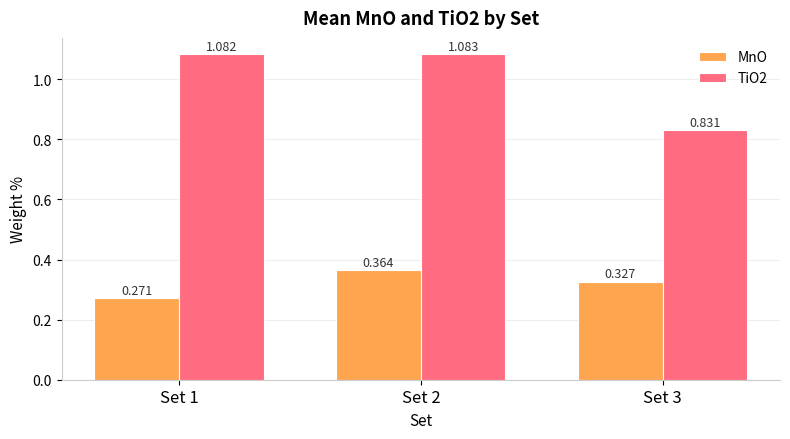

Is the value of TiO2 at Set 2 greater than the value of MnO at Set 2?

Yes